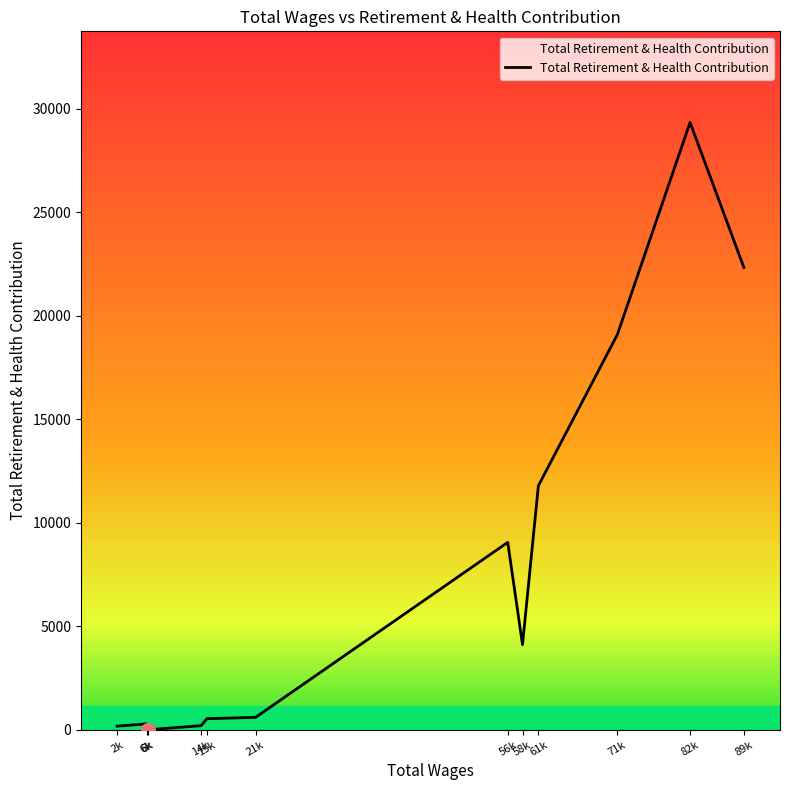

How many lines are shown in the chart?

1